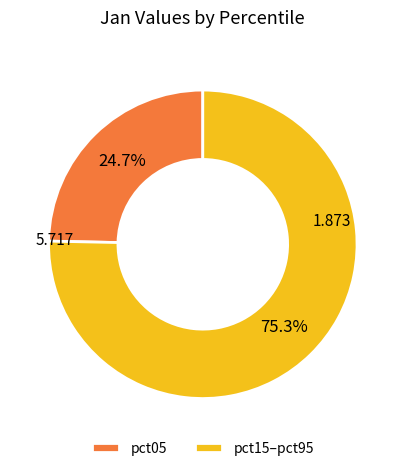

Rank the categories by value from lowest to highest.

pct05, pct15–pct95